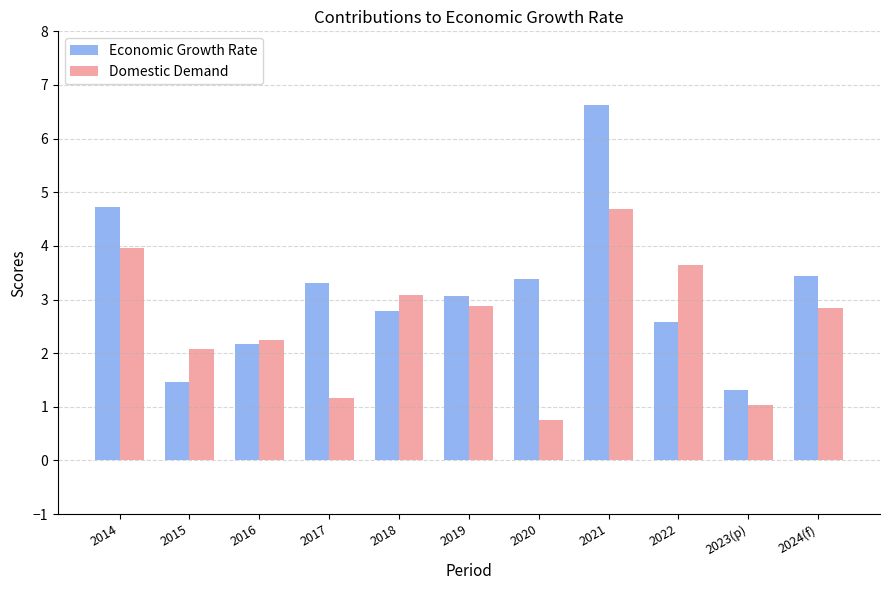

How many bars are there in each group?

2